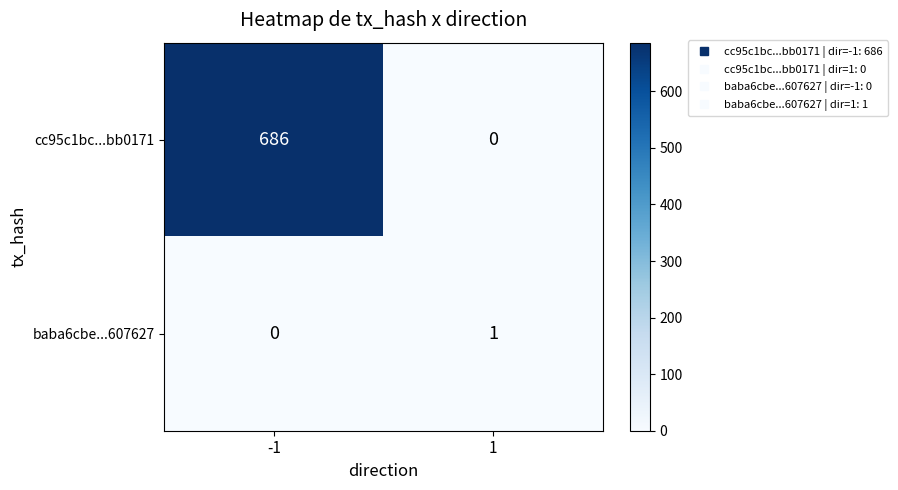

How many data points in cc95c1bc...bb0171 are less than 686?

1